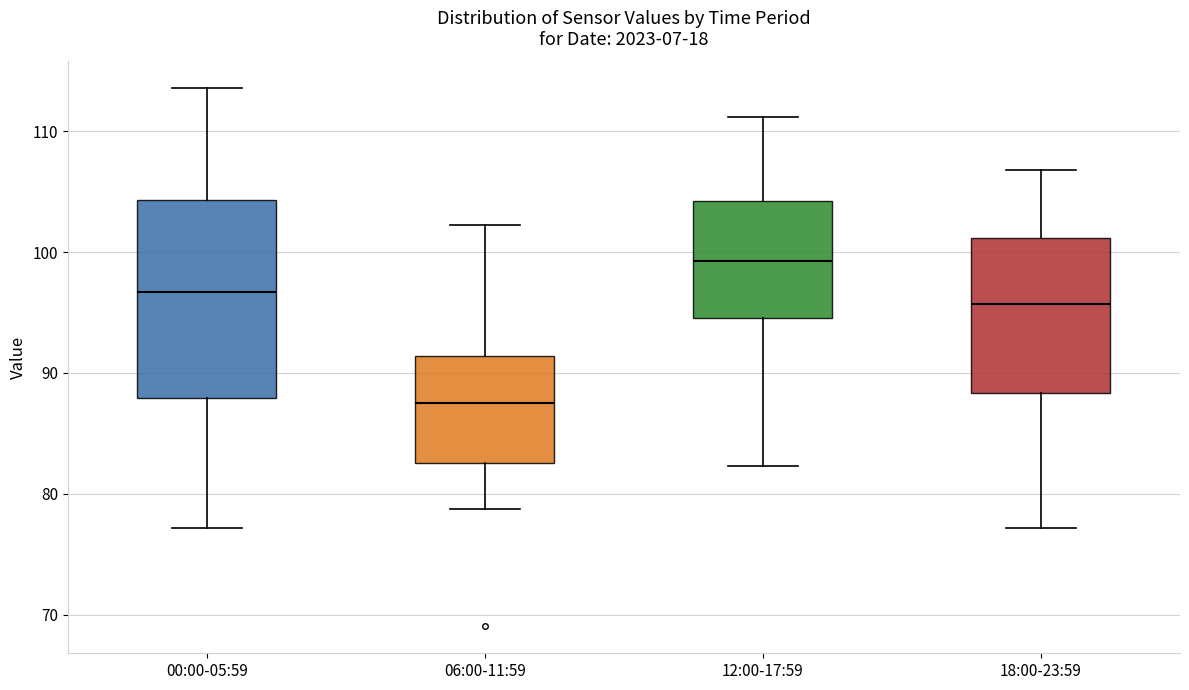

Reading left to right, read every box against the y-axis: the position of its median line, the range the box covers, and the ends of its whiskers. The values are not printed on the chart, so give them approximately, as read against the axis.

00:00-05:59: median 97, box 88 to 104, whiskers 77 to 114
06:00-11:59: median 87, box 83 to 91, whiskers 79 to 102
12:00-17:59: median 99, box 95 to 104, whiskers 82 to 111
18:00-23:59: median 96, box 88 to 101, whiskers 77 to 107